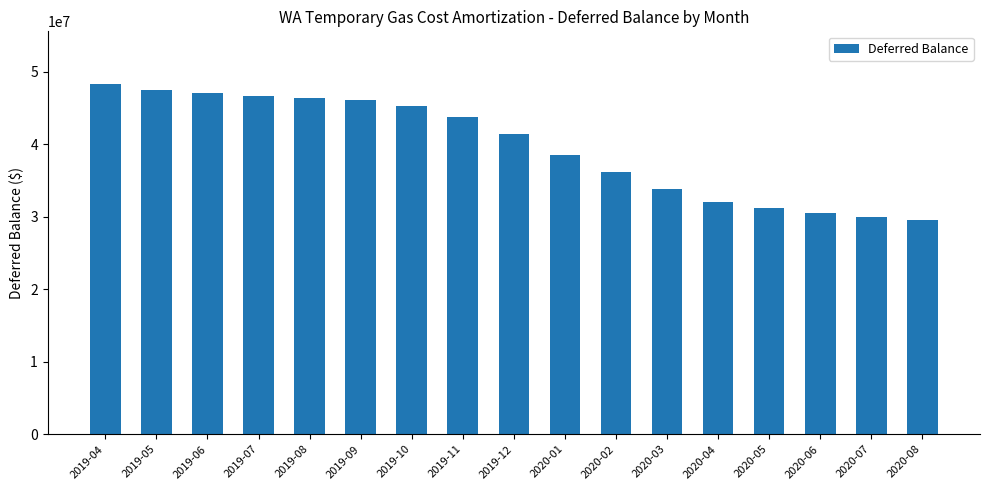

At which label is the value closest to 38927138?

2020-01